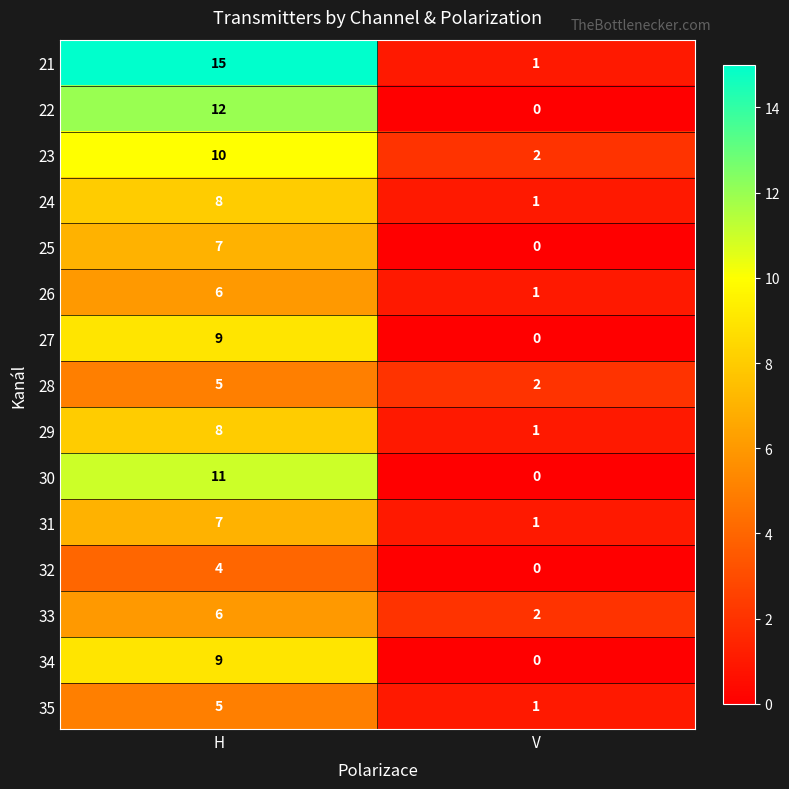

What is the greatest value displayed?

15